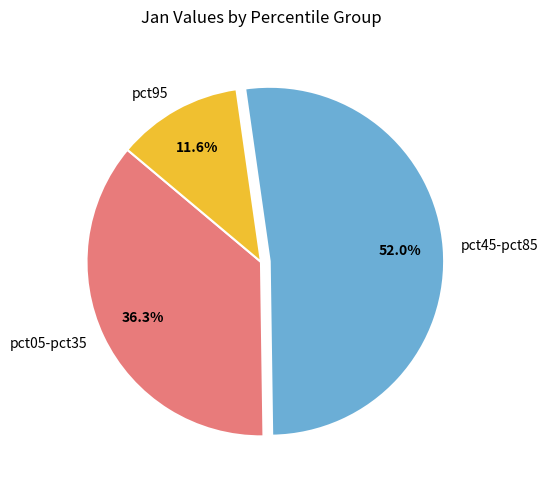

Which slice is the smallest?

pct95